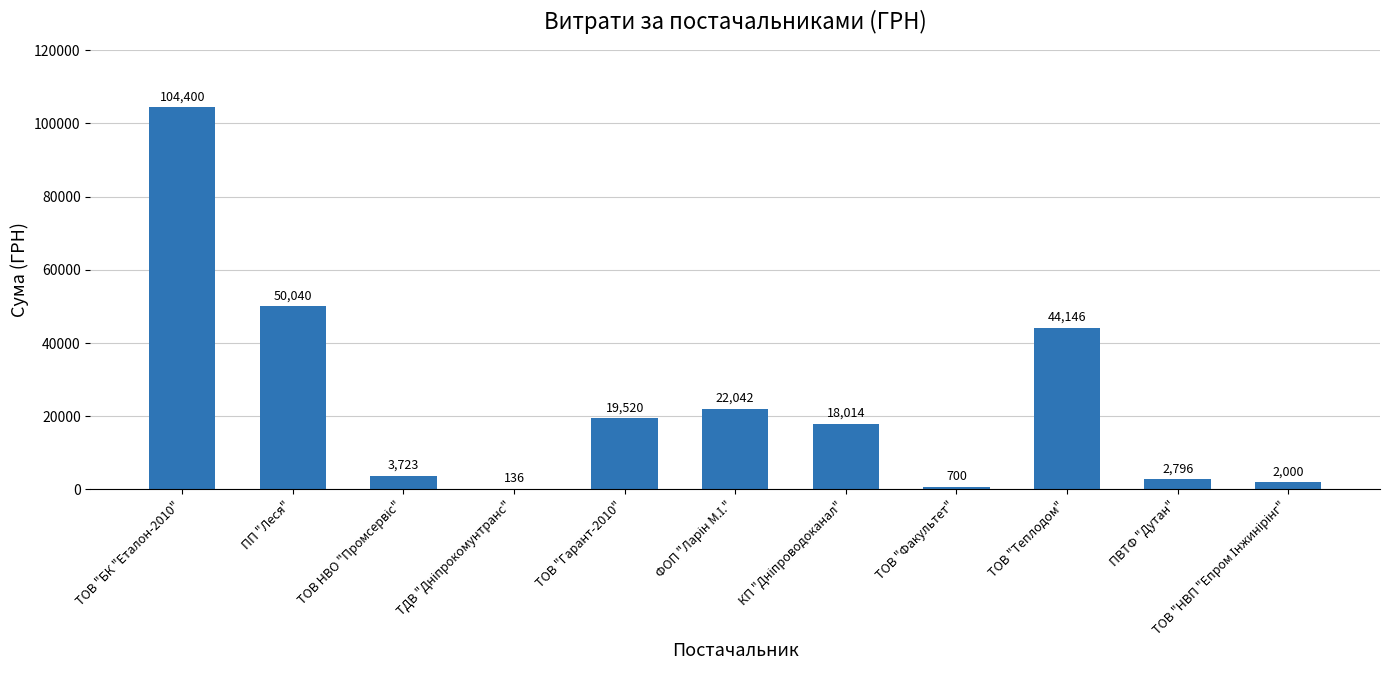

Count the number of categories in the chart.

11